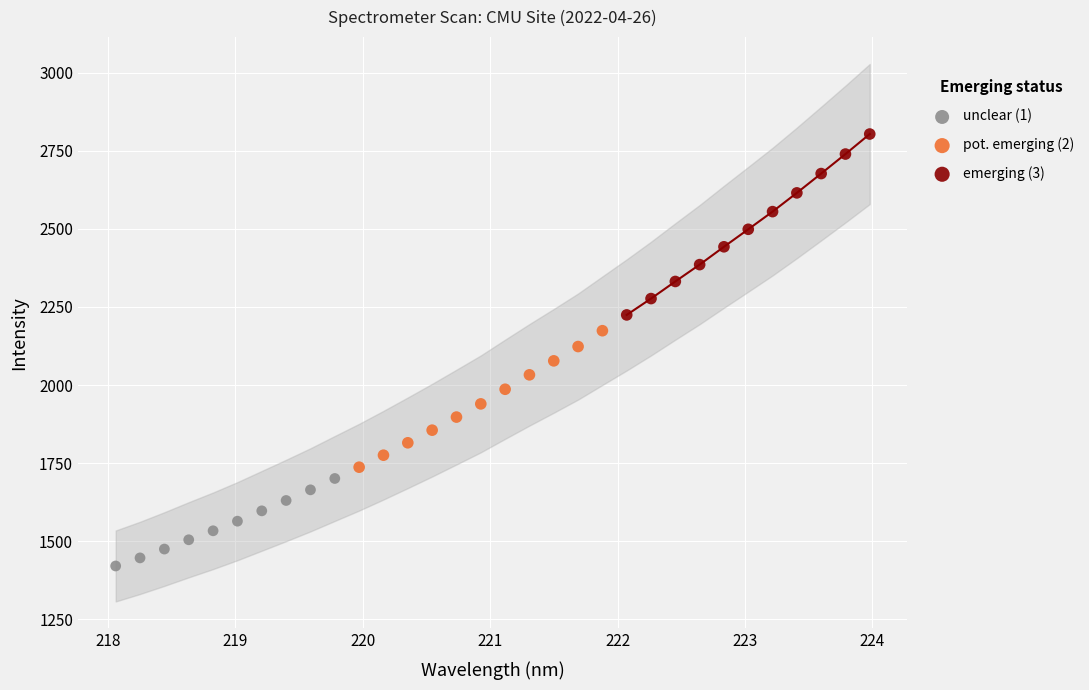

What are all the series names shown in the legend?

unclear (1), pot. emerging (2), emerging (3)